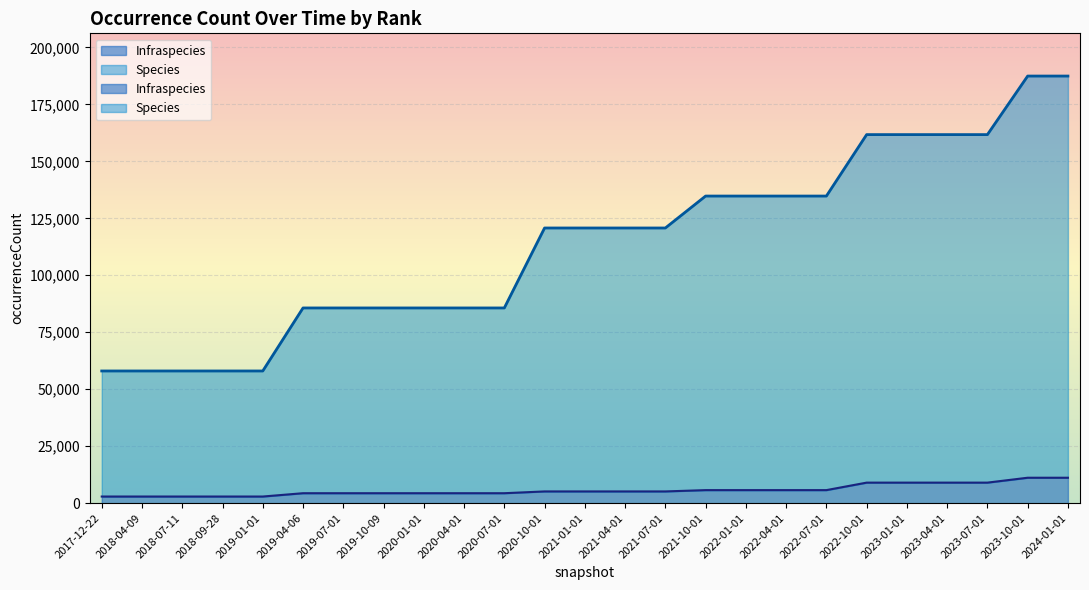

Which series has the largest total across all categories?

Species